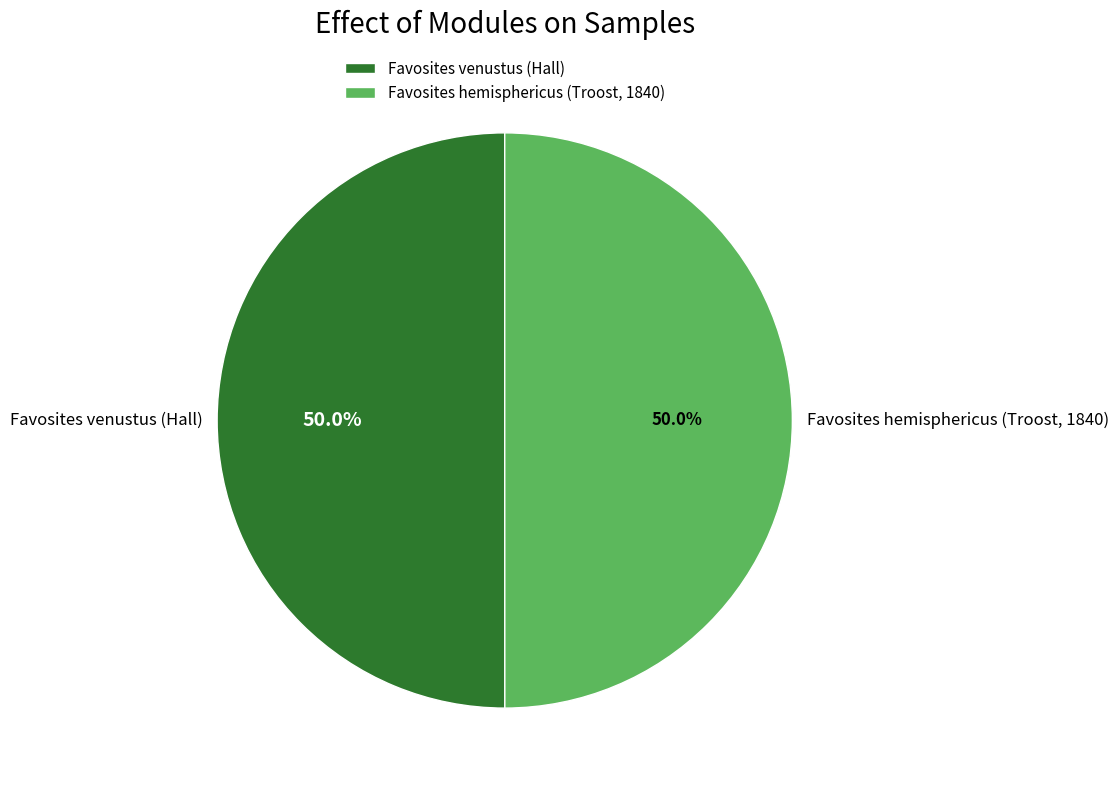

To the nearest percent, what percentage of the pie is Favosites venustus (Hall)?

50%